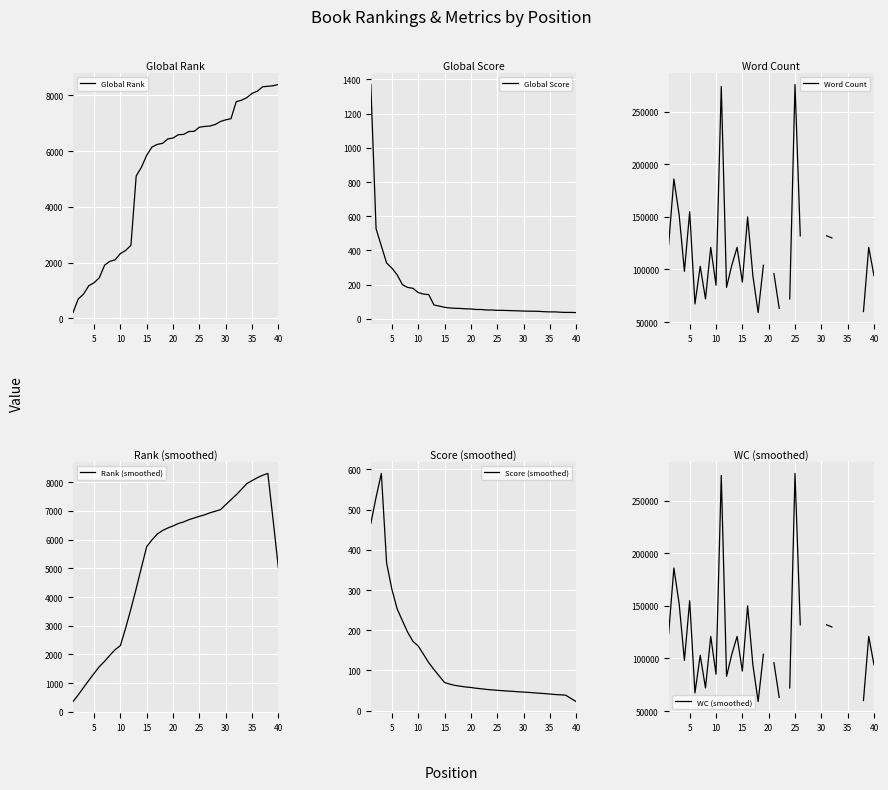

What is the highest value of the Word Count series?

276000.0